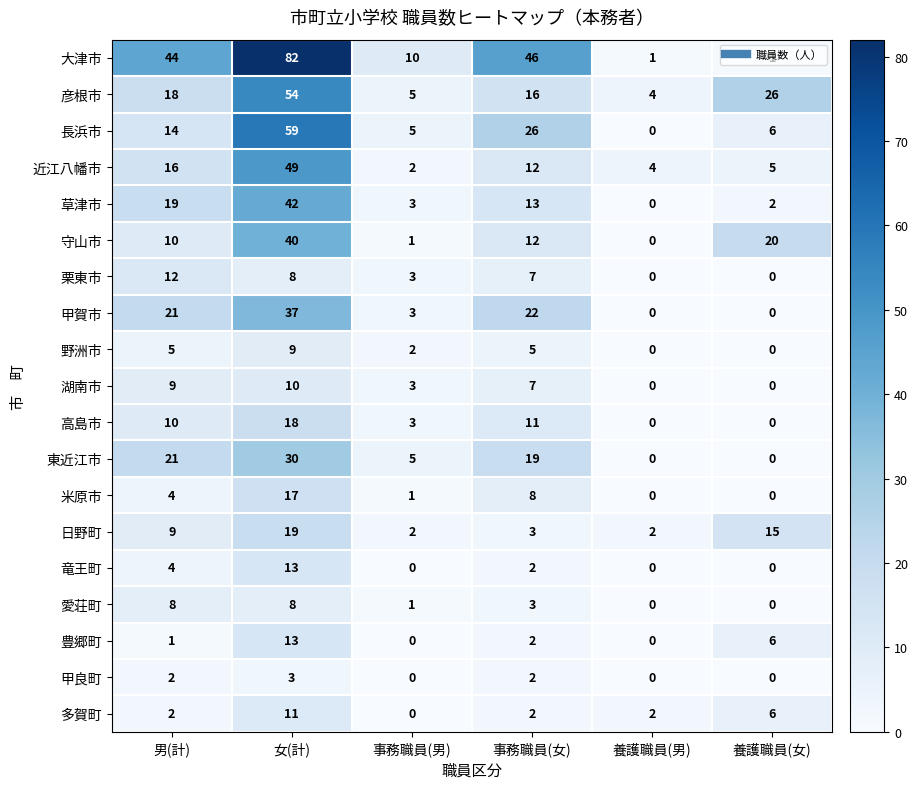

What is the difference between the second highest and minimum values in the 日野町 series?

13